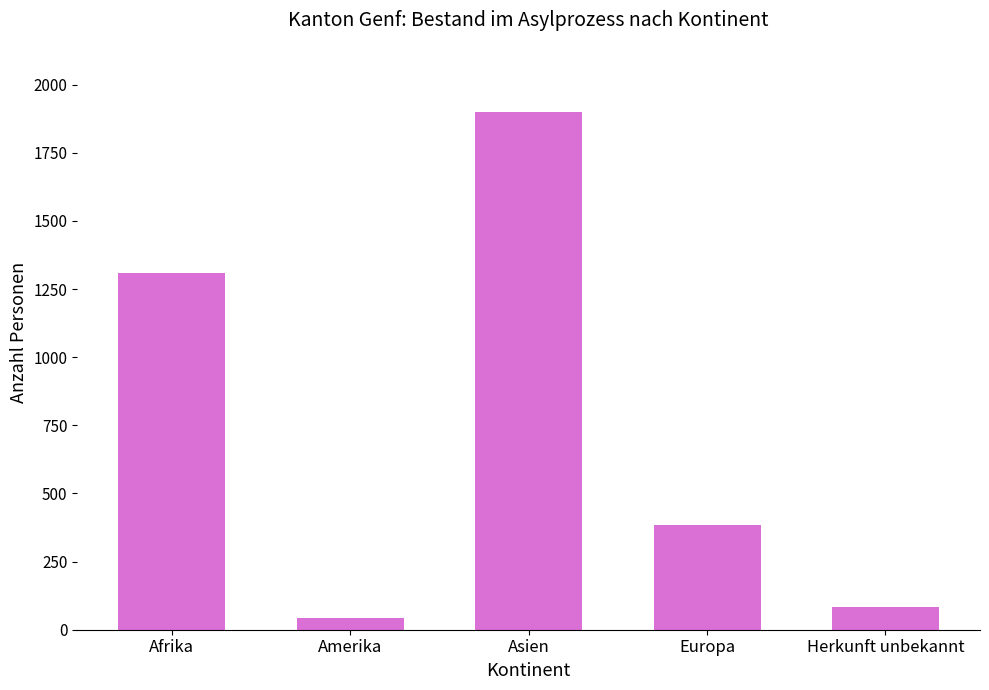

What is the change in value from Afrika to Asien?

+590